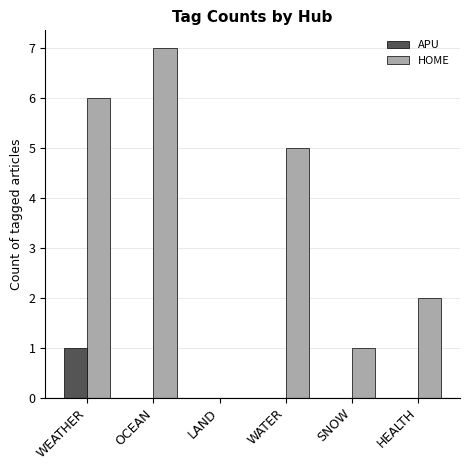

Is it true that APU equals 0 at LAND?

True